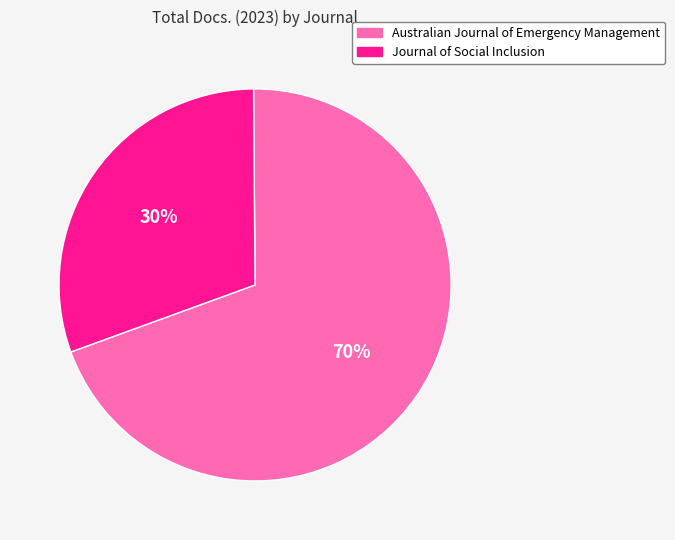

To the nearest percent, what portion does Journal of Social Inclusion represent?

30%